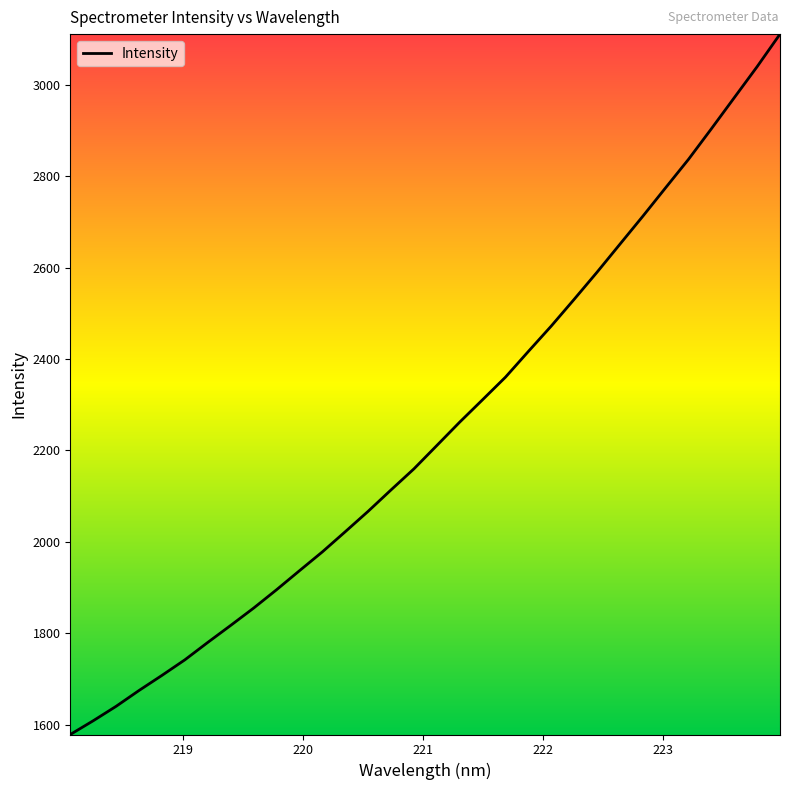

What is the greatest value displayed?

3111.1